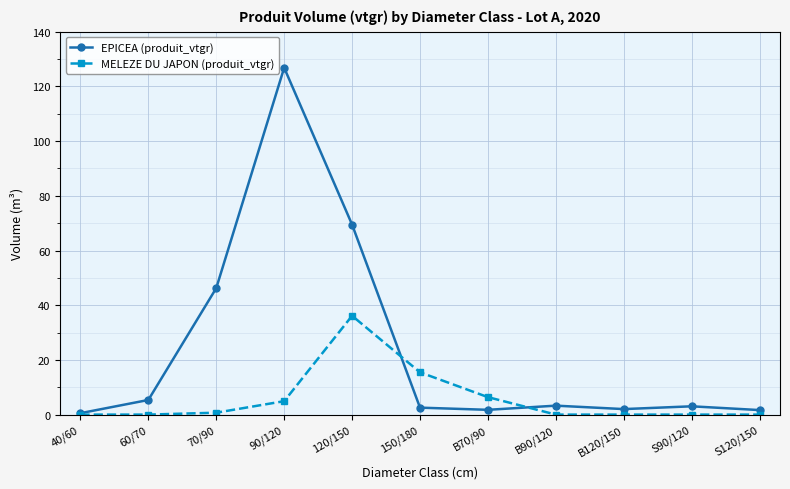

How many data points does each series have?

11